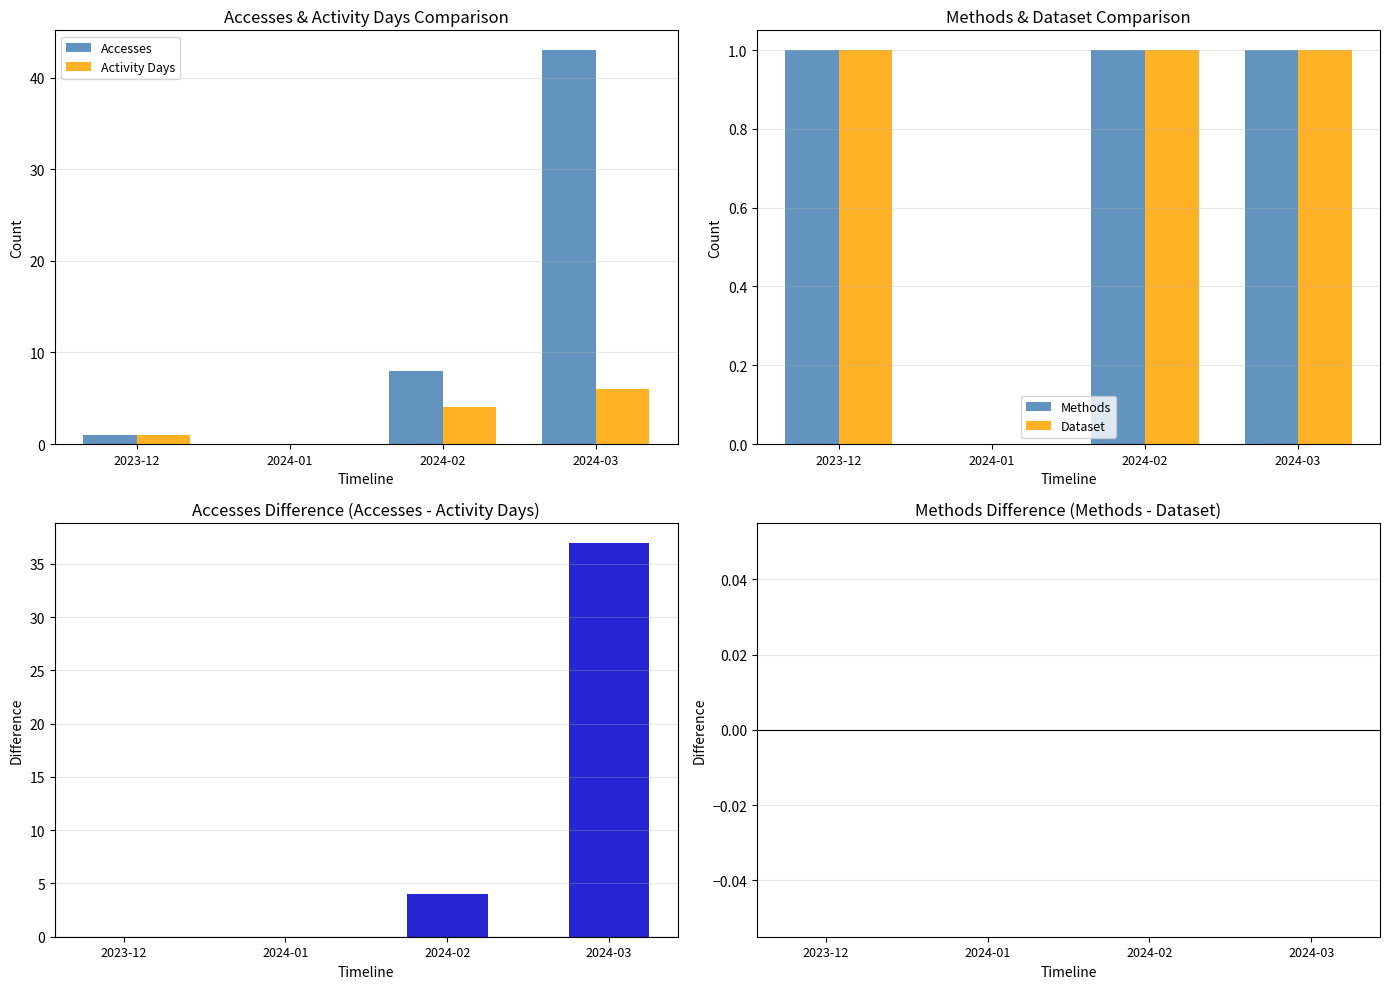

How many Accesses - Activity Days values are between 0 and 37?

4